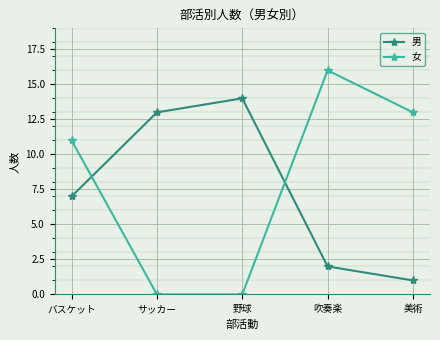

The 男 series shows 13 at サッカー. True or false?

True